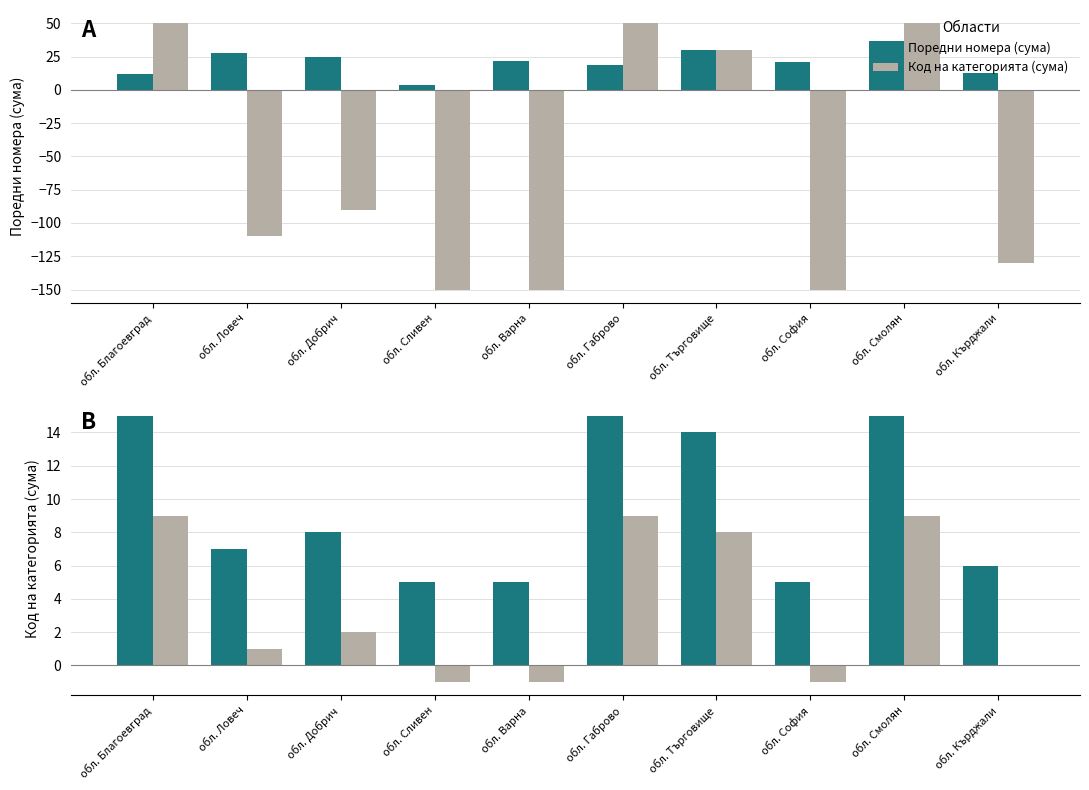

Which series changed the most between обл. Благоевград and обл. Варна?

Поредни номера (сума)